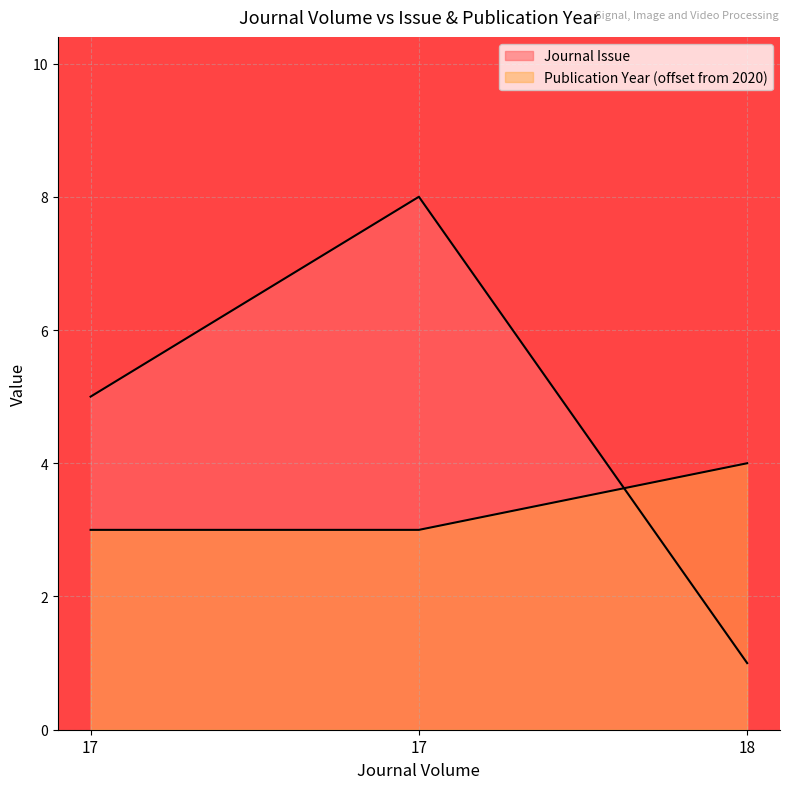

Count the Journal Issue values in the range 1 to 8.

3